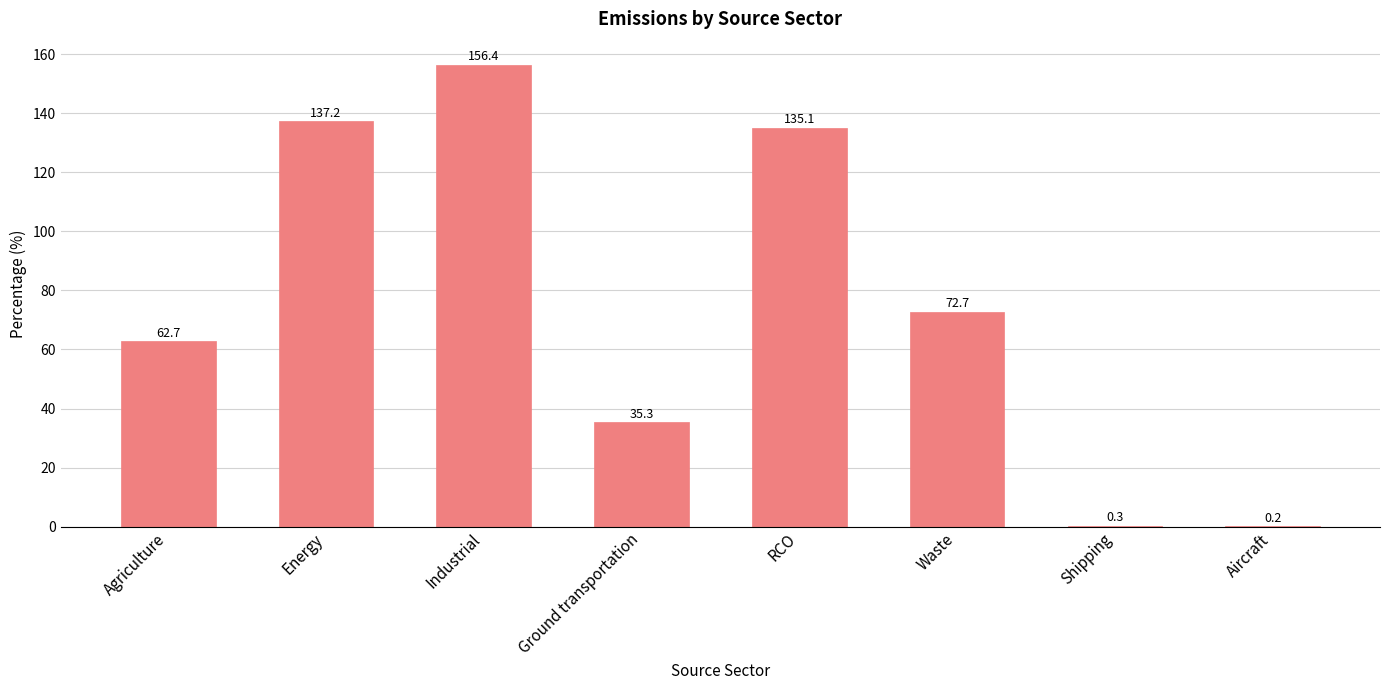

True or false: the data shows 137.2 at Energy.

True